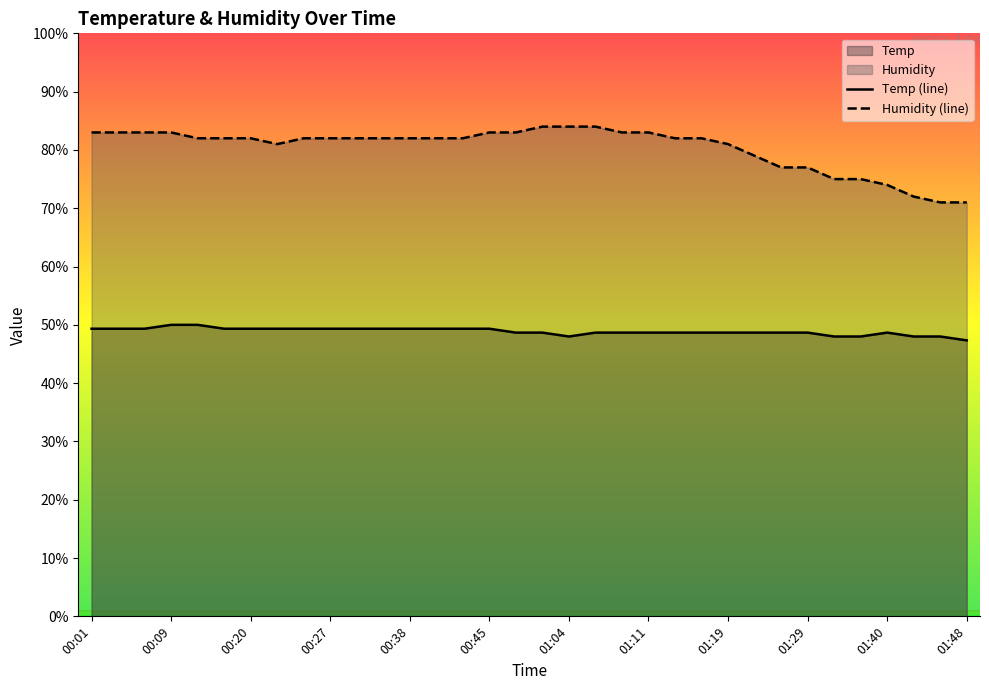

Rank the series at 01:04 from lowest to highest value.

Temp (line), Humidity (line)